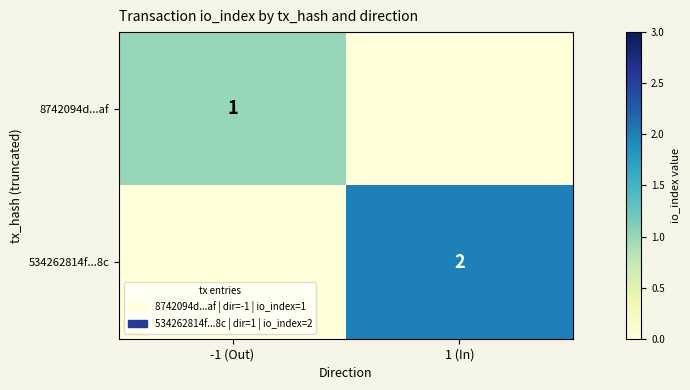

True or false: 534262814f...8c has a value of 2 at 1 (In).

True